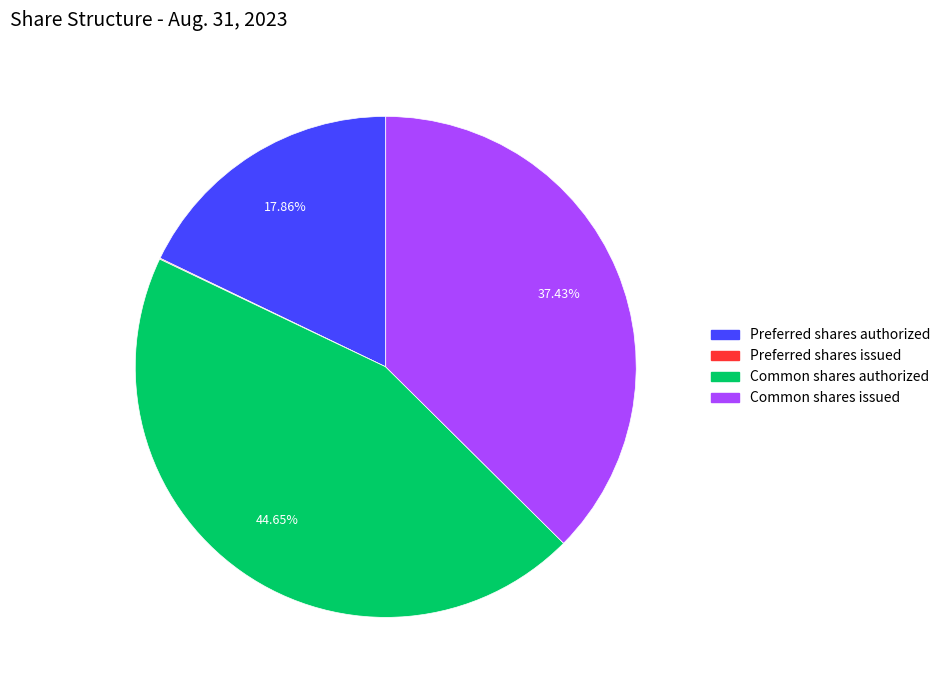

To the nearest percent, what is the difference between the largest and smallest slice percentages?

45%